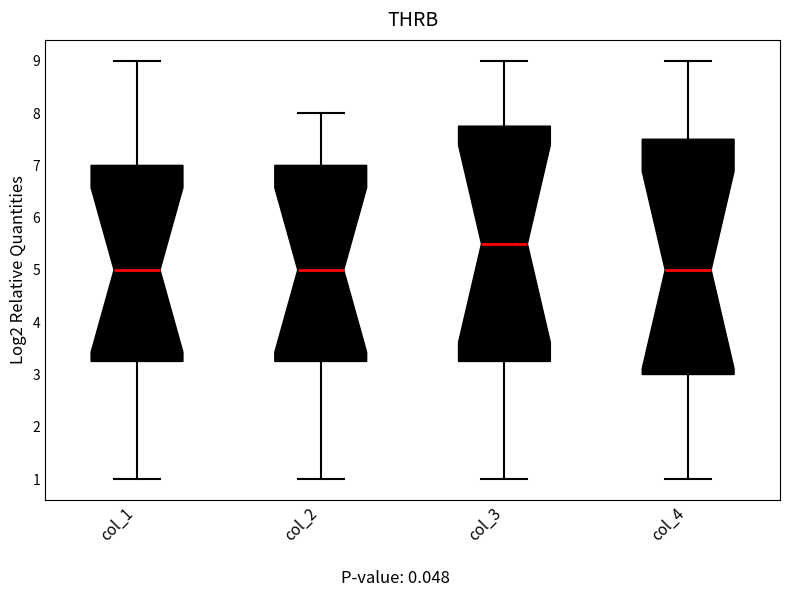

Reading left to right, read every box against the y-axis: the position of its median line, the range the box covers, and the ends of its whiskers. The values are not printed on the chart, so give them approximately, as read against the axis.

col_1: median 5.0, box 3.3 to 7.0, whiskers 1.0 to 9.0
col_2: median 5.0, box 3.3 to 7.0, whiskers 1.0 to 8.0
col_3: median 5.5, box 3.3 to 7.8, whiskers 1.0 to 9.0
col_4: median 5.0, box 3.0 to 7.5, whiskers 1.0 to 9.0